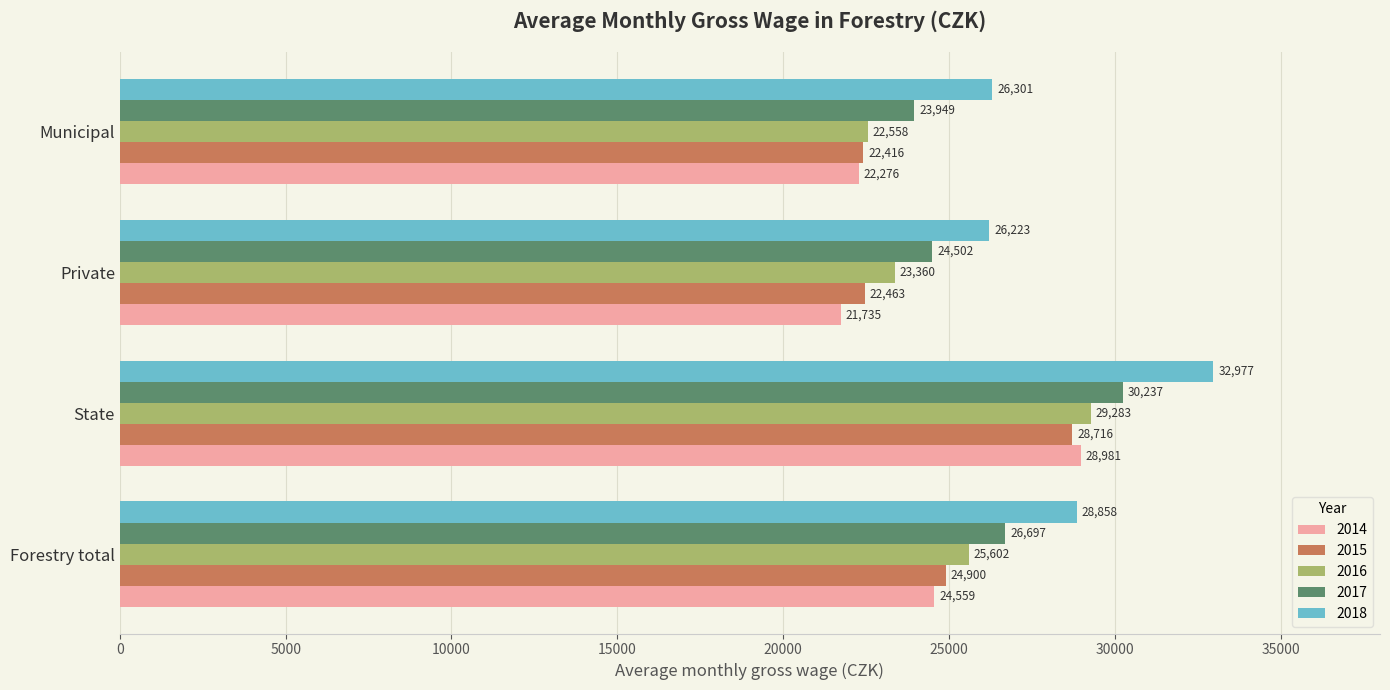

The 2014 series shows 21735 at Private. True or false?

True